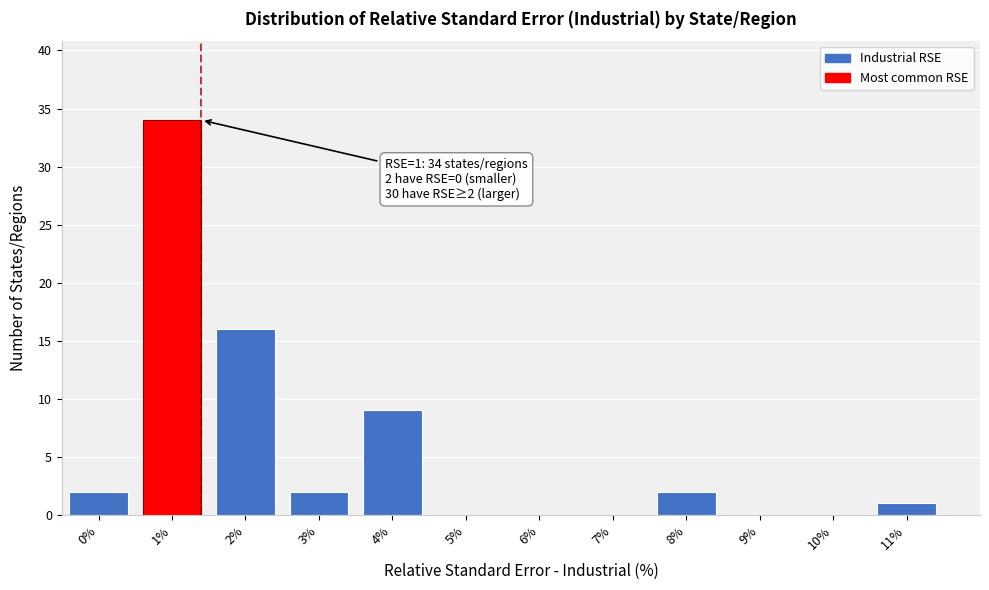

Reading right to left, transcribe all the data shown in this chart.

11%=1	10%=0	9%=0	8%=2	7%=0	6%=0	5%=0	4%=9	3%=2	2%=16	1%=34	0%=2